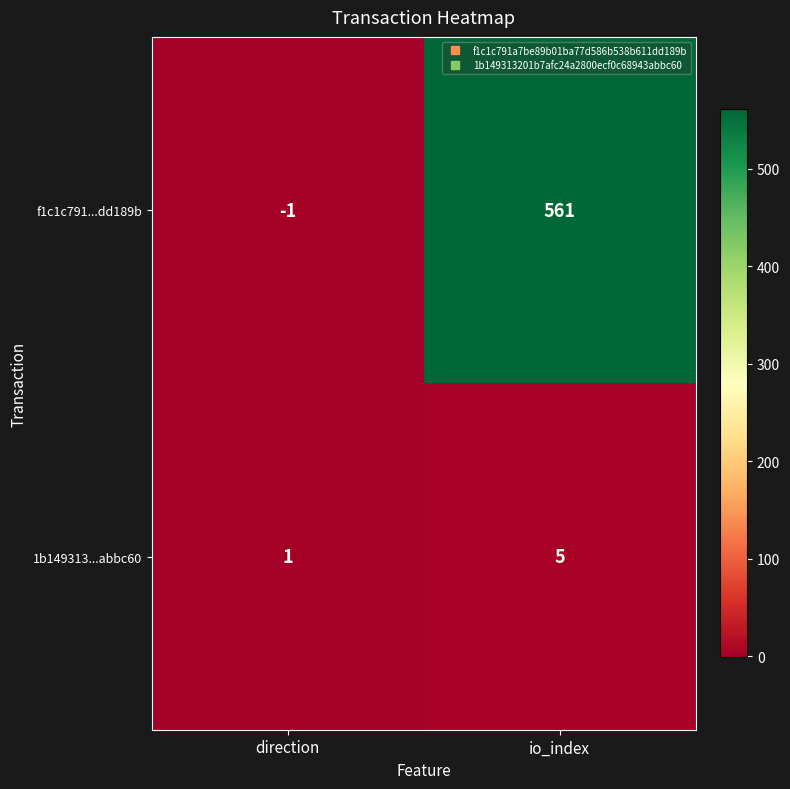

Which series has the widest spread of values?

f1c1c791...dd189b